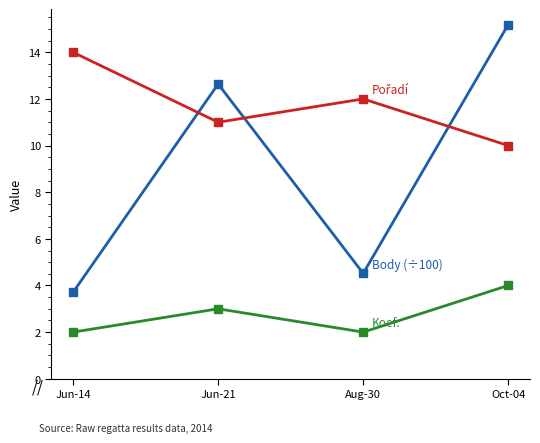

At which category does the chart reach its peak across all series?

Oct-04